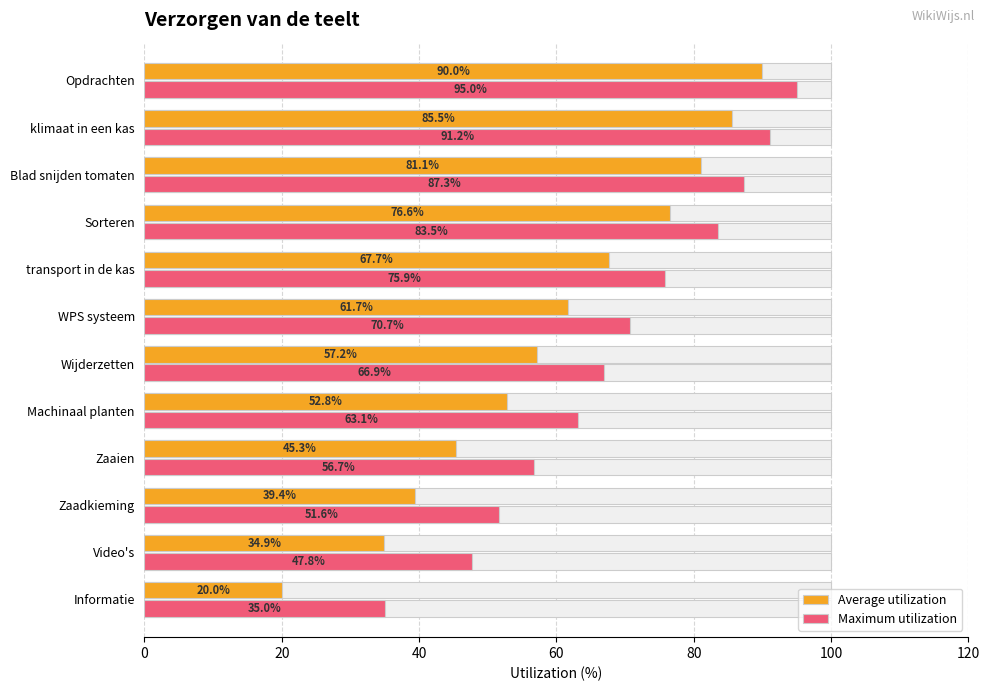

How many data points in Maximum utilization are less than 70?

6